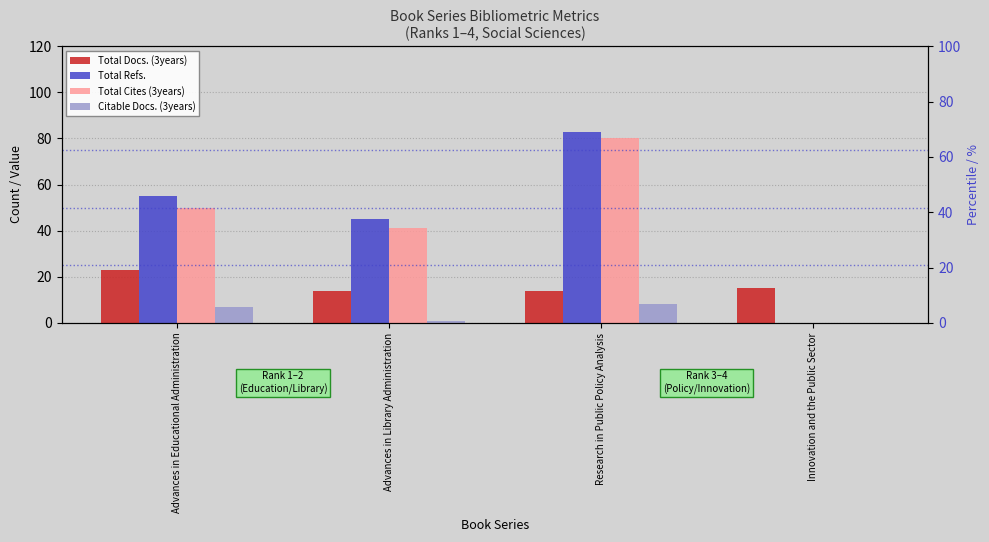

How many categories are shown in the chart?

4